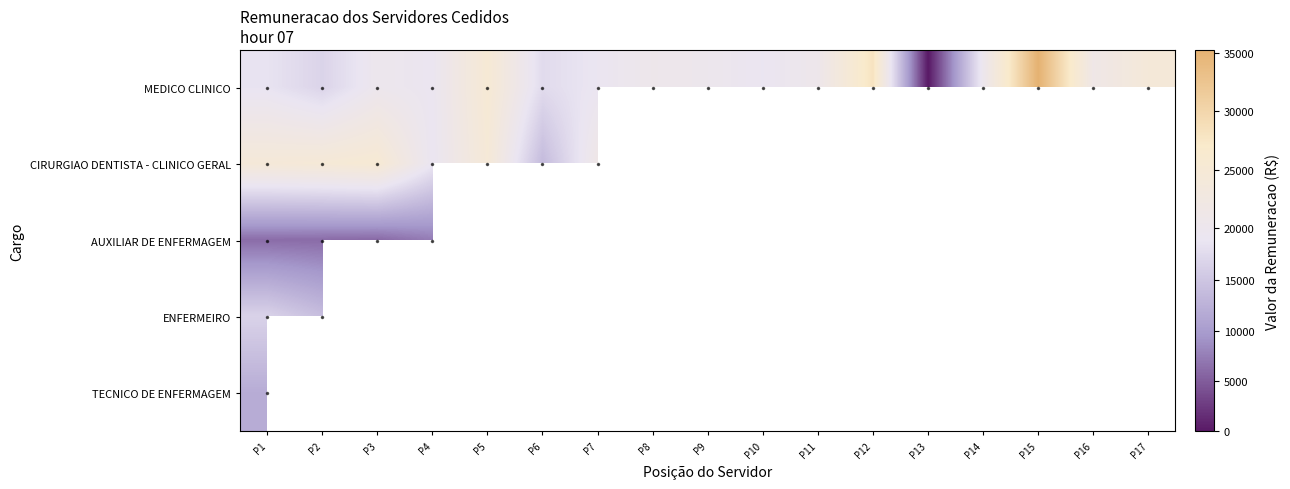

The MEDICO CLINICO series shows 12263.1 at P10. True or false?

False